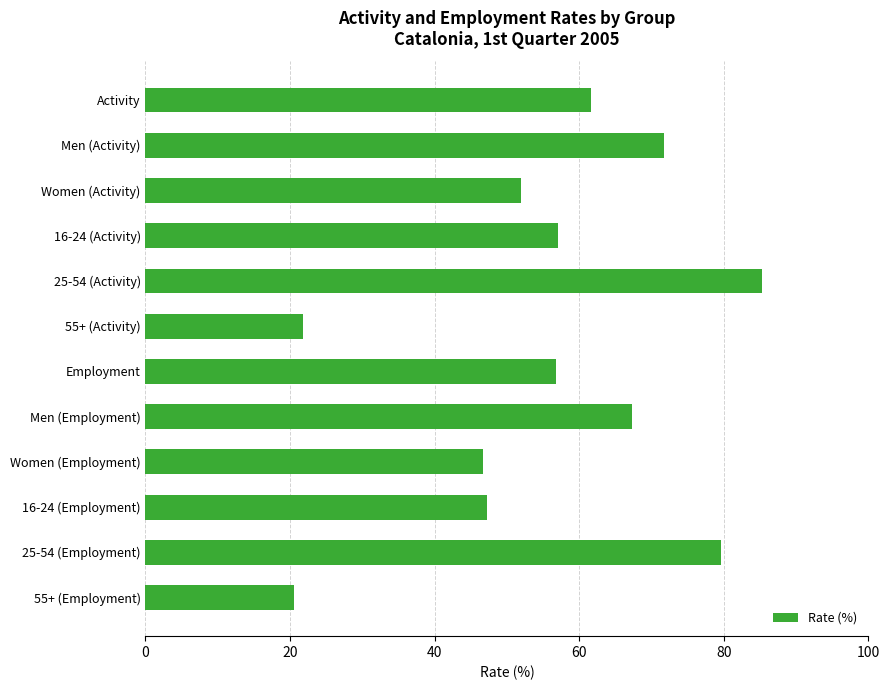

What is the label of the 11th bar from the bottom?

Men (Activity)